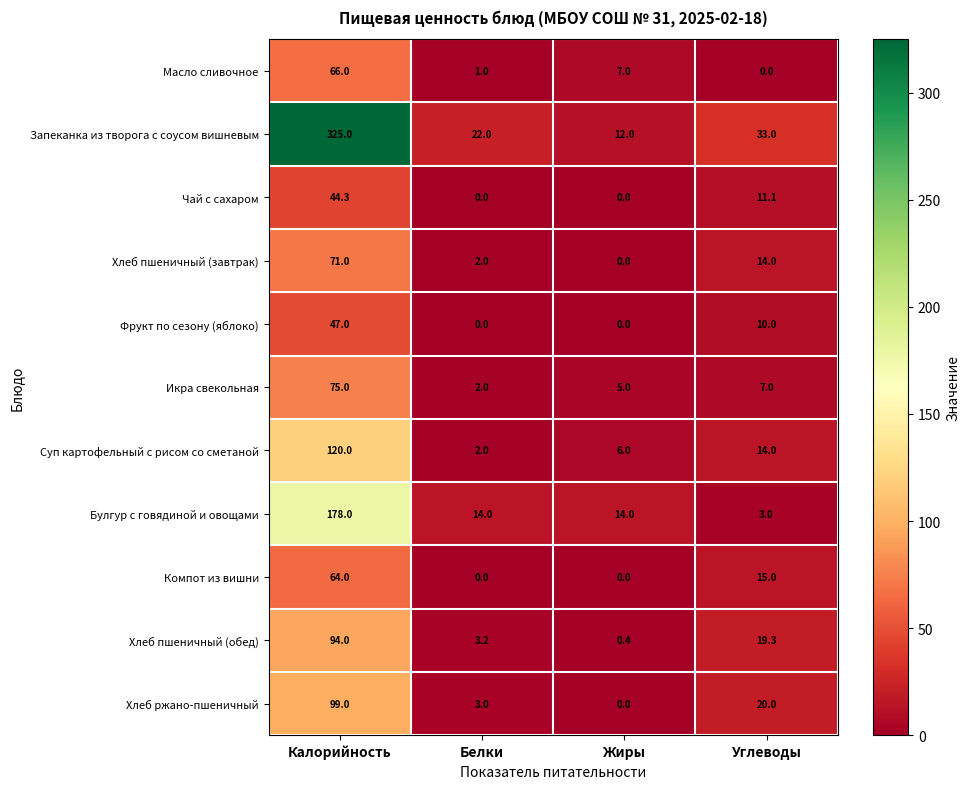

What is the sum of all Чай с сахаром values?

55.4